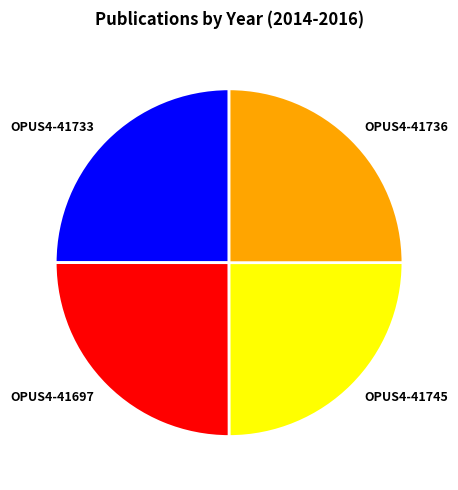

How many segments does this pie chart have?

4